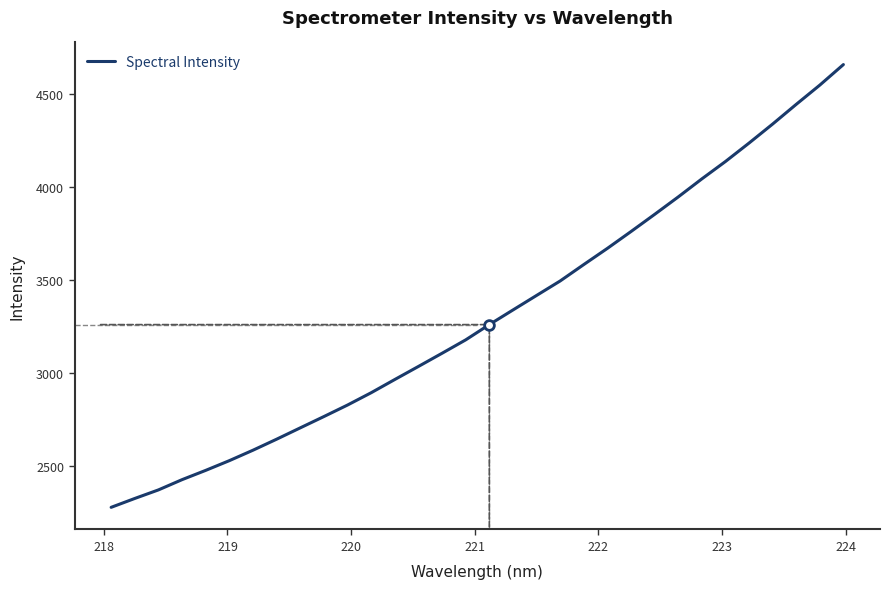

What is the greatest value displayed?

4658.5